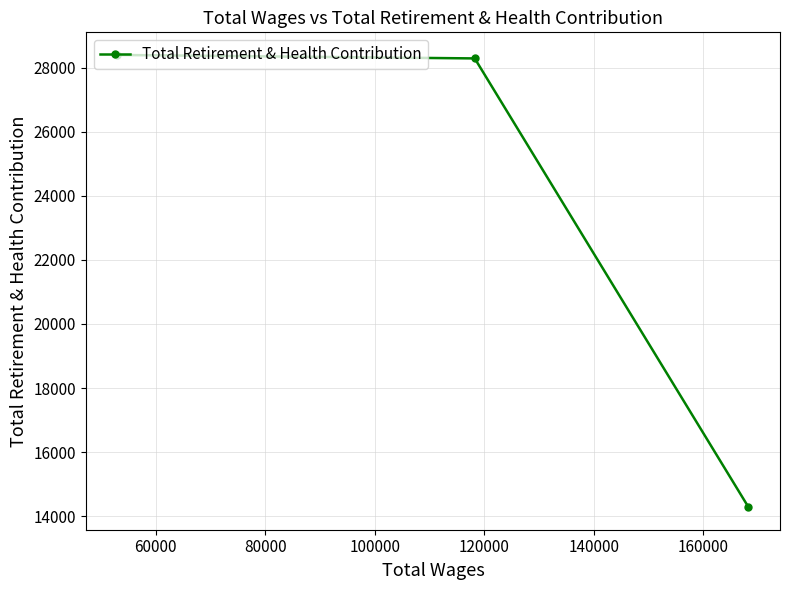

What is the minimum value shown in the chart?

14285.8